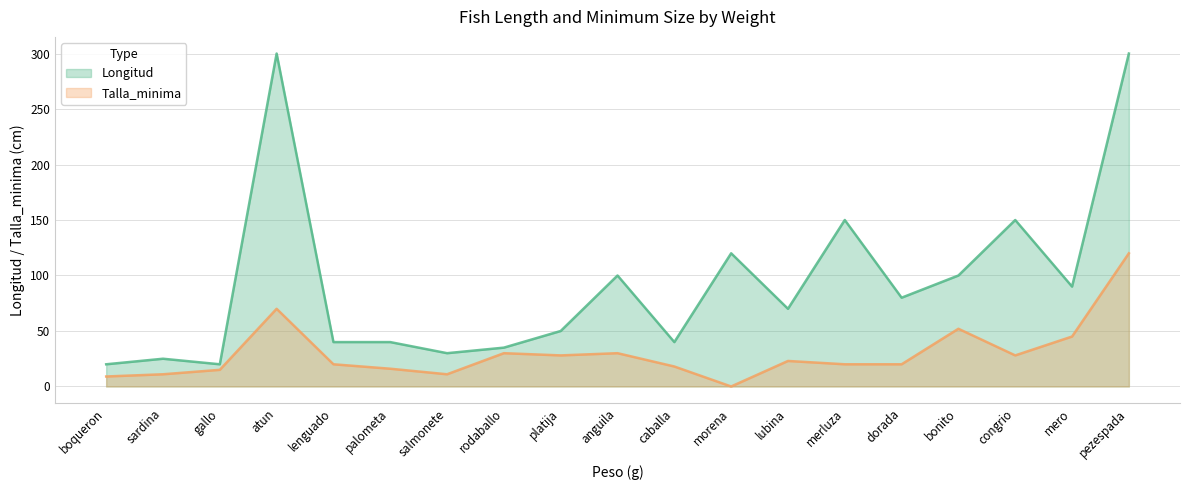

What is the greatest value displayed?

300